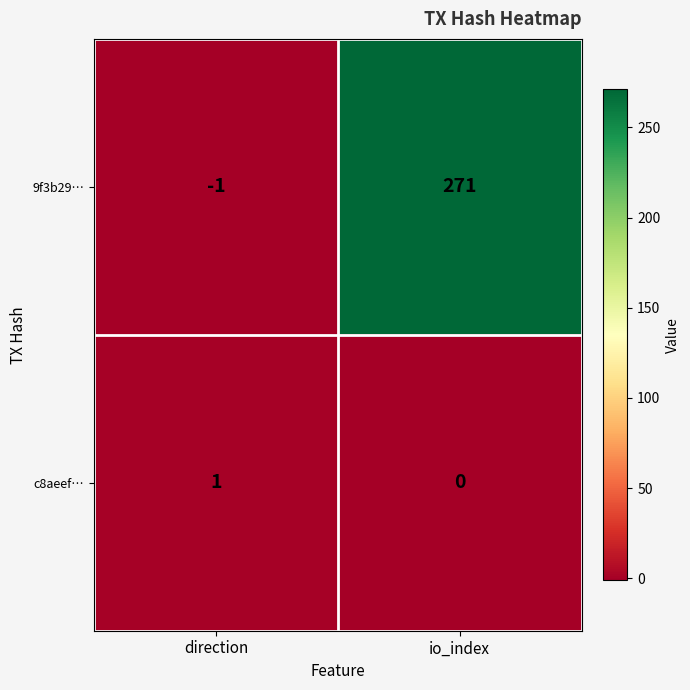

Read the 9f3b29… value at io_index.

271